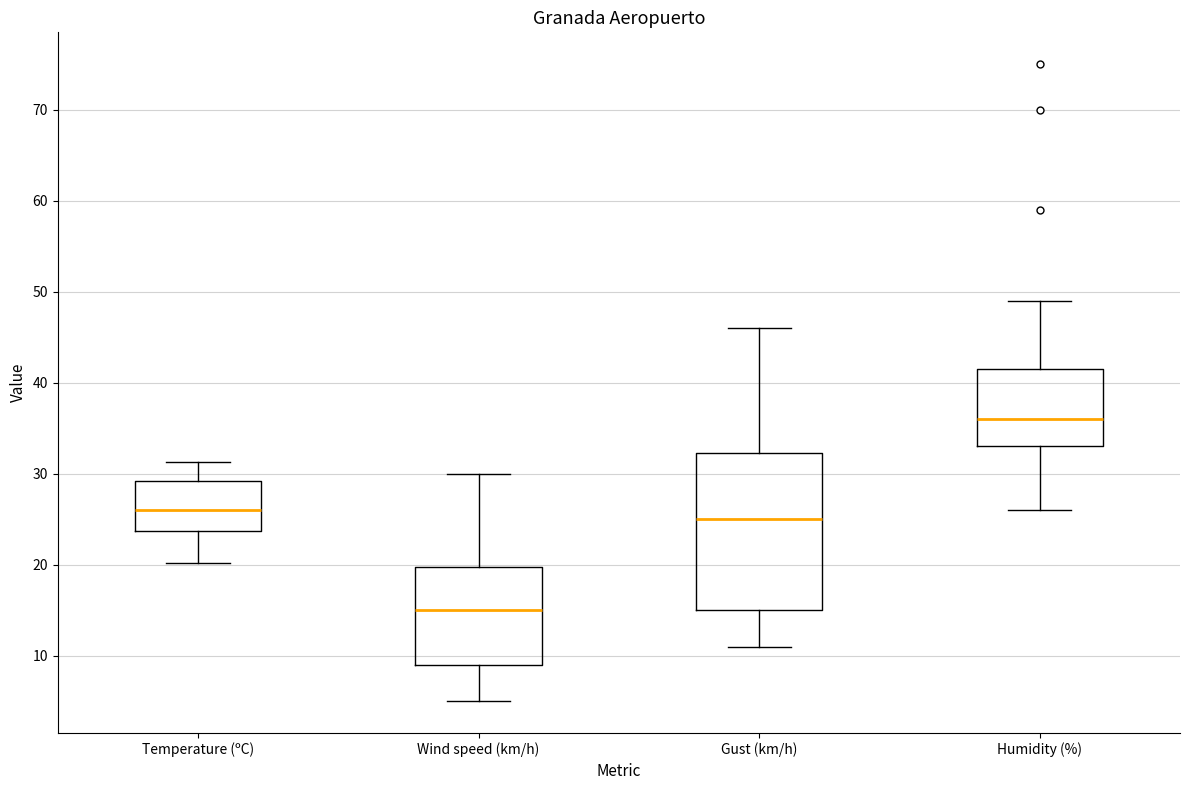

Where does the lower whisker of the box for Humidity (%) end on the y-axis? The values are not printed on the chart, so give them approximately, as read against the axis.

26